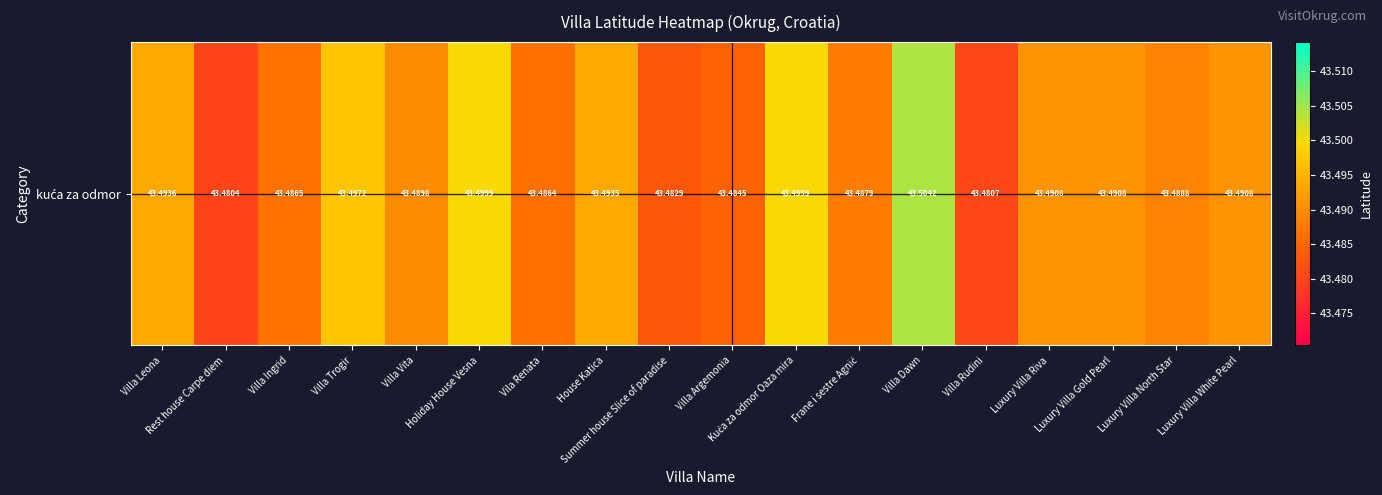

The value at Frane i sestre Agnić is 70.3. True or false?

False